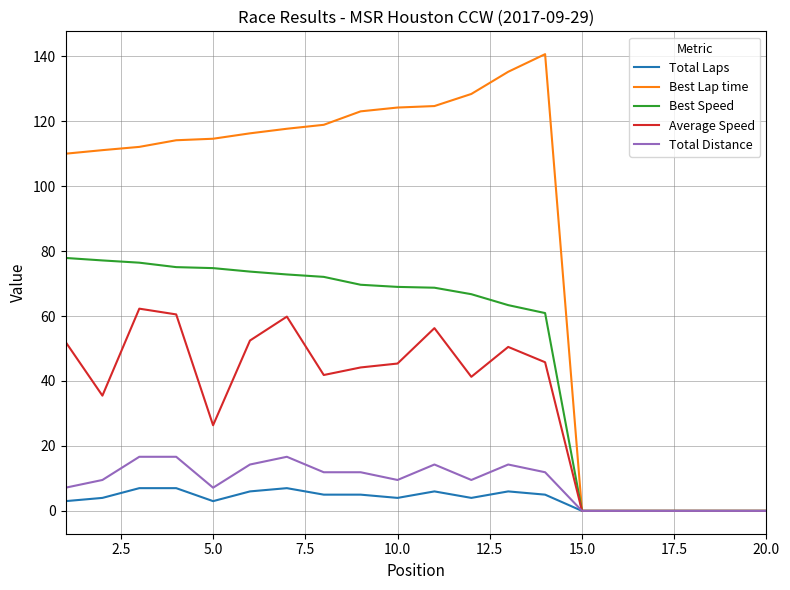

Rank the series by their maximum value, from lowest to highest.

Total Laps, Total Distance, Average Speed, Best Speed, Best Lap time